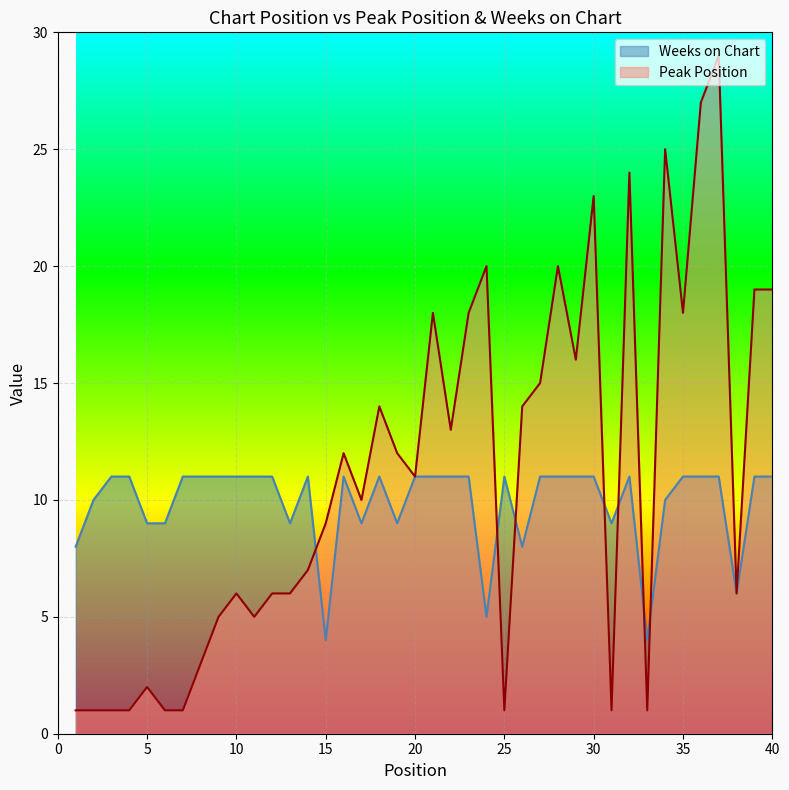

After their last crossing, which series has the higher values: Weeks on Chart or Peak Position?

Peak Position